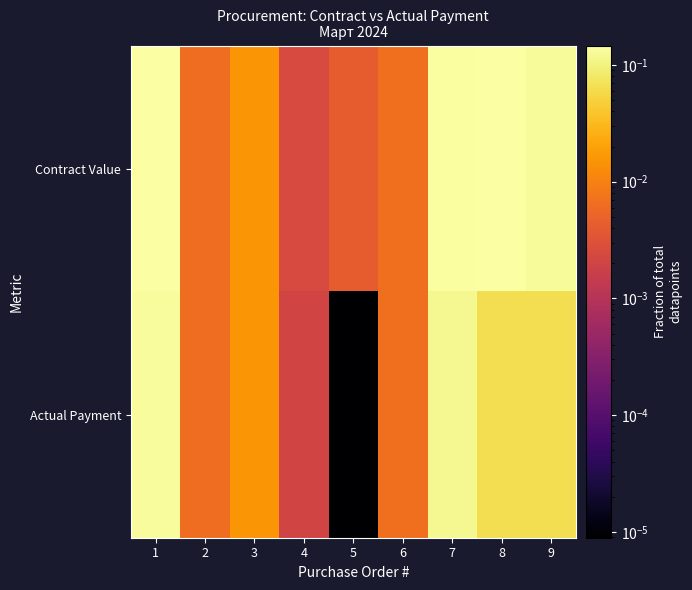

Rank the series by their maximum value, from highest to lowest.

Contract Value, Actual Payment